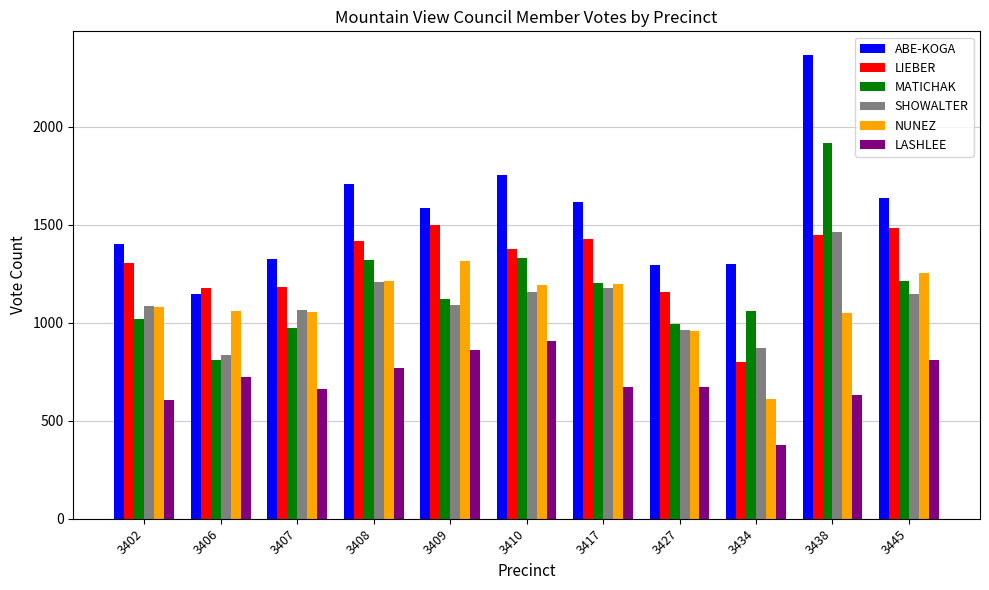

What is the highest value of the LASHLEE series?

906